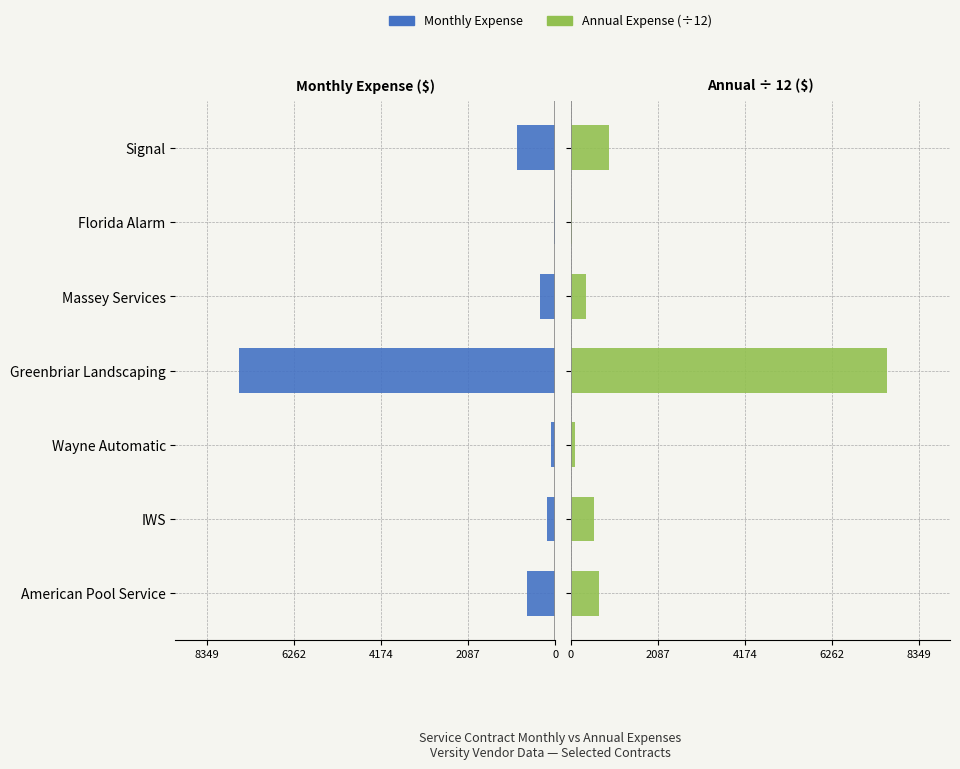

What is the value of the Monthly Expense bar at the 7th from the left?

-926.5